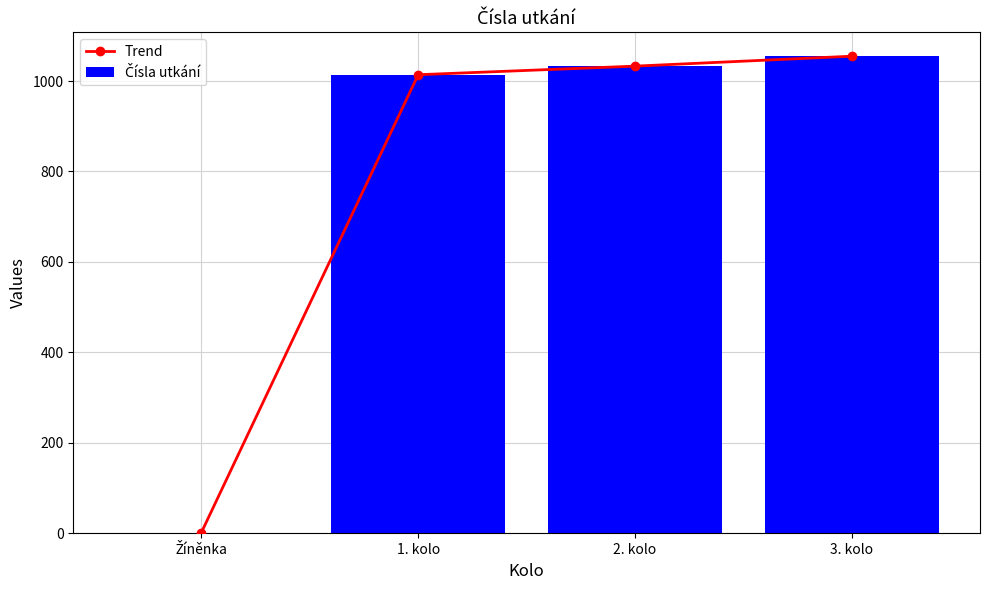

Which series has the largest range (max minus min)?

Trend